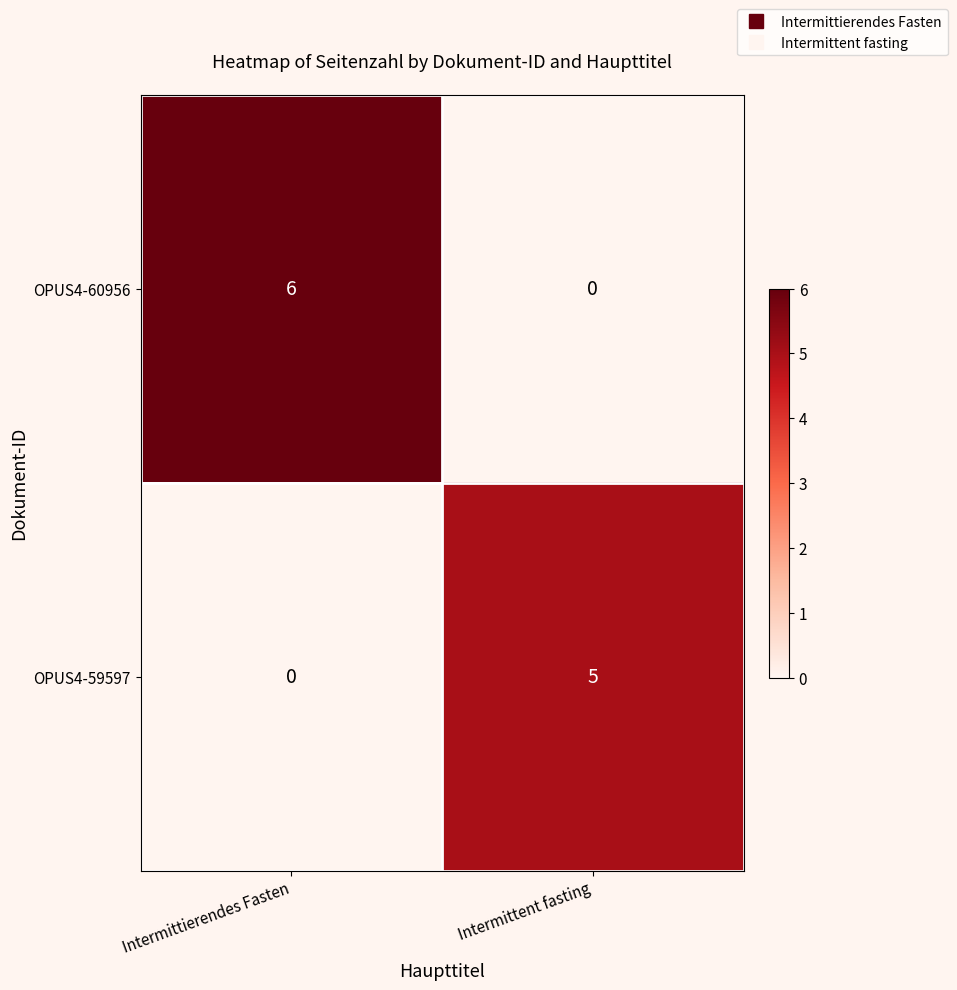

What is the difference between the highest and lowest values at Intermittent fasting?

5